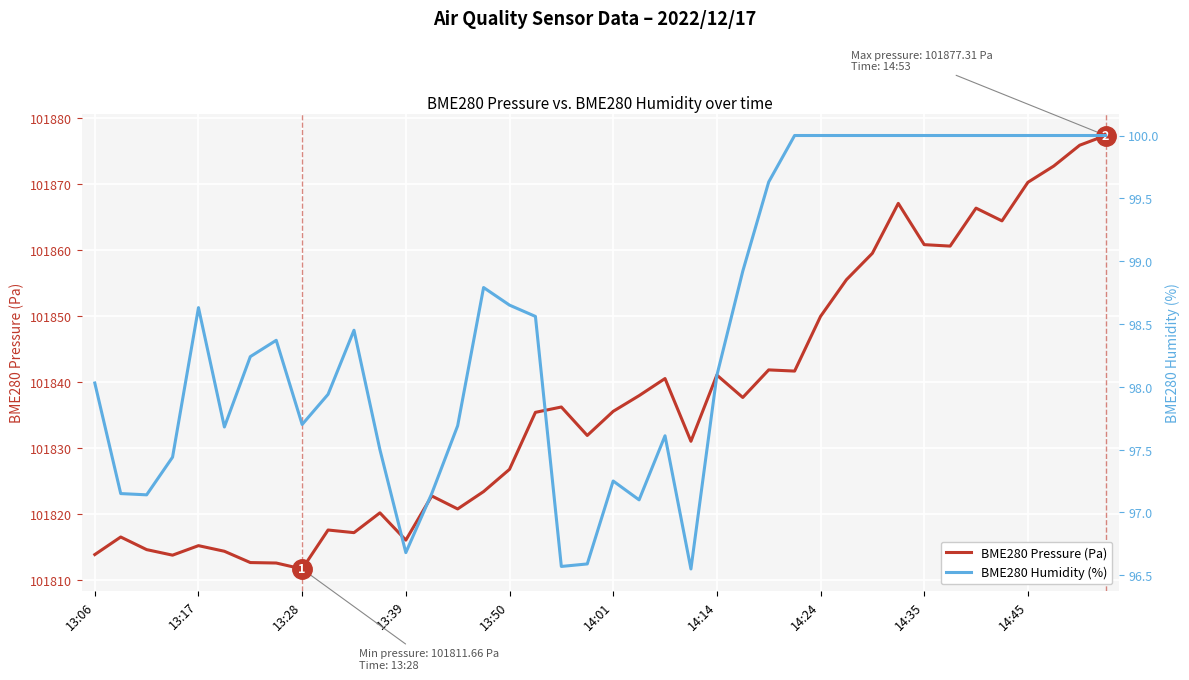

Where does the BME280 Pressure (Pa) series first go above 101835?

17